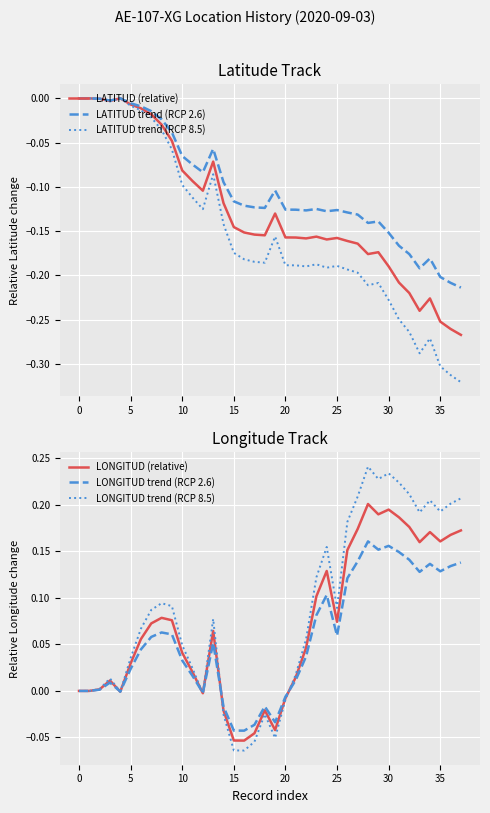

What is the difference between the second highest and second lowest values in the LONGITUD (relative) series?

0.2